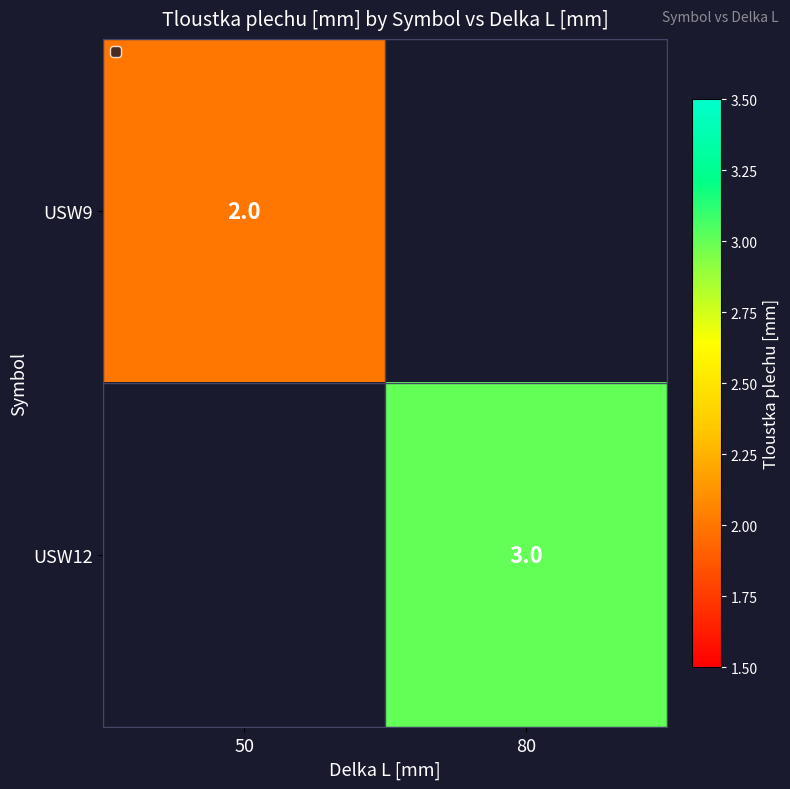

The value of USW9 at 50 is 2. True or false?

True